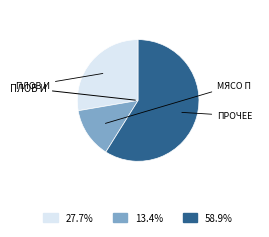

How many segments does this pie chart have?

3